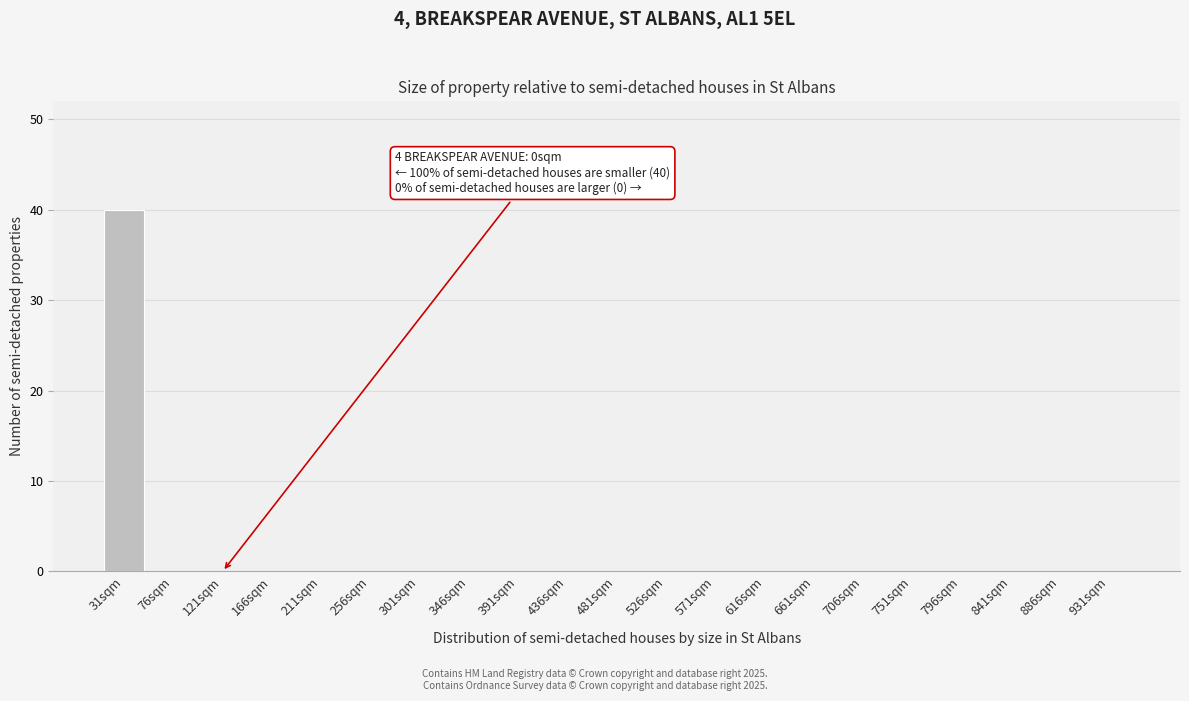

Reading left to right, transcribe all the data shown in this chart.

31sqm=40	76sqm=0	121sqm=0	166sqm=0	211sqm=0	256sqm=0	301sqm=0	346sqm=0	391sqm=0	436sqm=0	481sqm=0	526sqm=0	571sqm=0	616sqm=0	661sqm=0	706sqm=0	751sqm=0	796sqm=0	841sqm=0	886sqm=0	931sqm=0